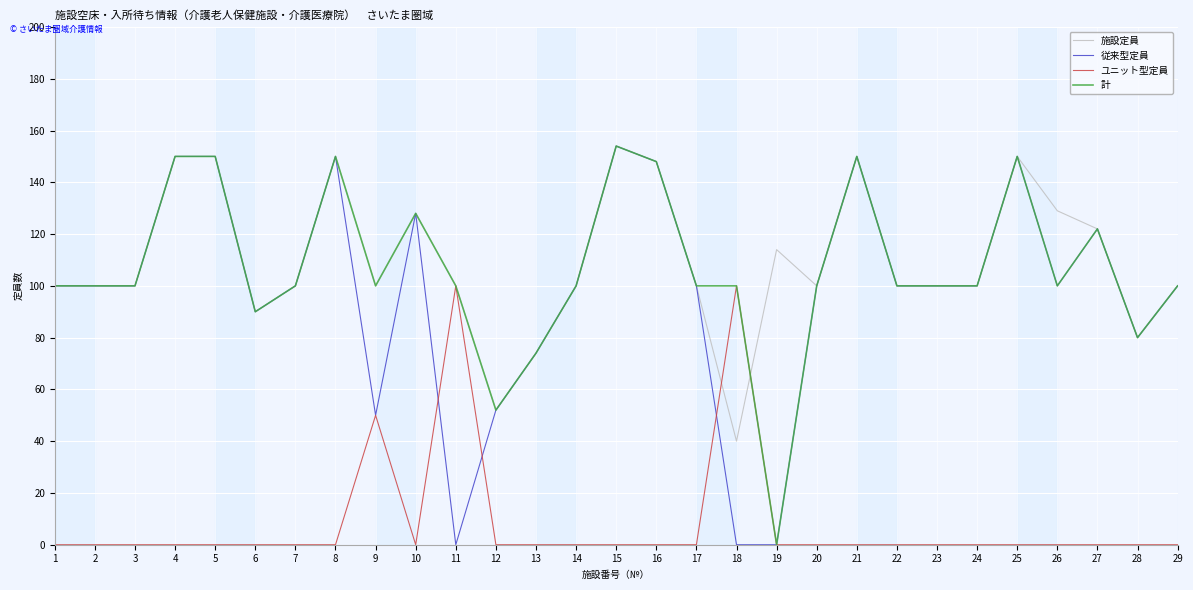

Does the chart display data point markers on the line(s)?

No